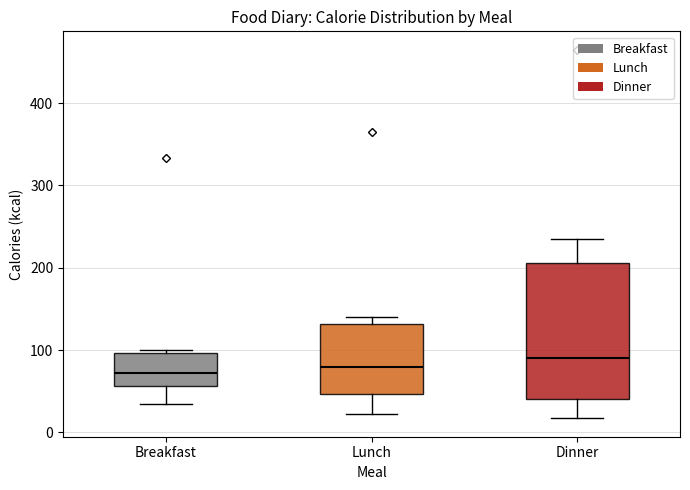

Reading left to right, transcribe this box plot: for each box, give where its median line is, the range the box spans, and where its two whiskers end, as read against the y-axis. The values are not printed on the chart, so give them approximately, as read against the axis.

Breakfast: median 70, box 60 to 100, whiskers 30 to 100 (just above the box's upper edge)
Lunch: median 80, box 50 to 130, whiskers 20 to 140
Dinner: median 90, box 40 to 210, whiskers 20 to 240